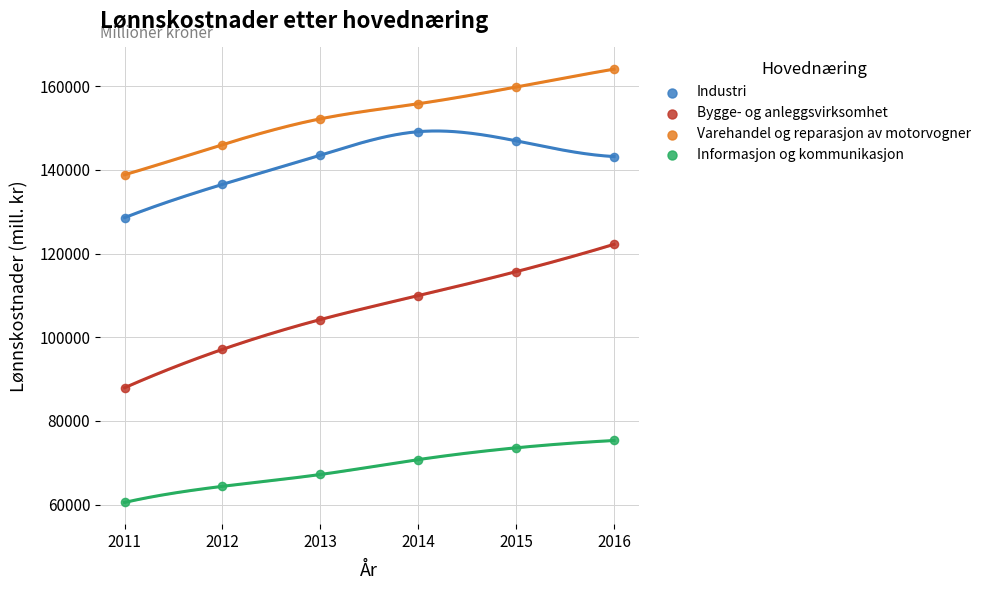

Which series reaches the maximum Y coordinate?

Varehandel og reparasjon av motorvogner